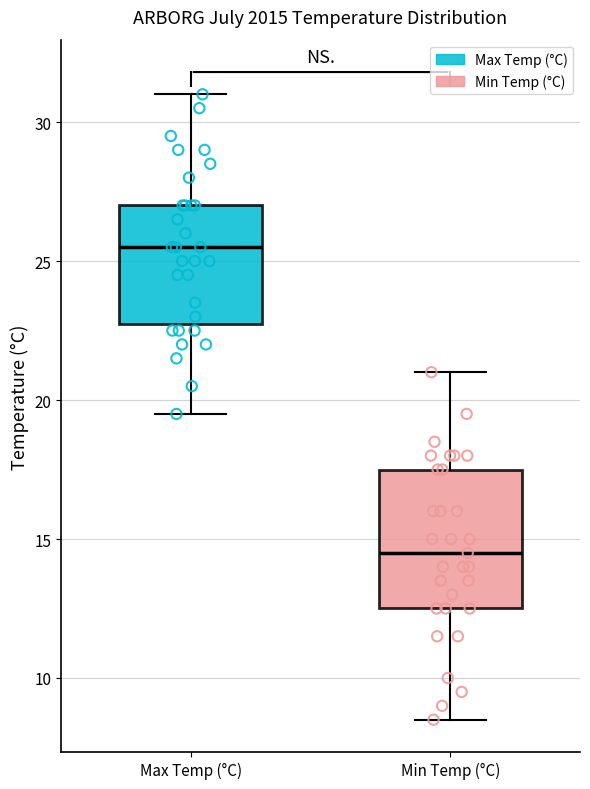

Reading left to right, read every box against the y-axis: the position of its median line, the range the box covers, and the ends of its whiskers. The values are not printed on the chart, so give them approximately, as read against the axis.

Max Temp (°C): median 25.5, box 23.0 to 27.0, whiskers 19.5 to 31.0
Min Temp (°C): median 14.5, box 12.5 to 17.5, whiskers 8.5 to 21.0